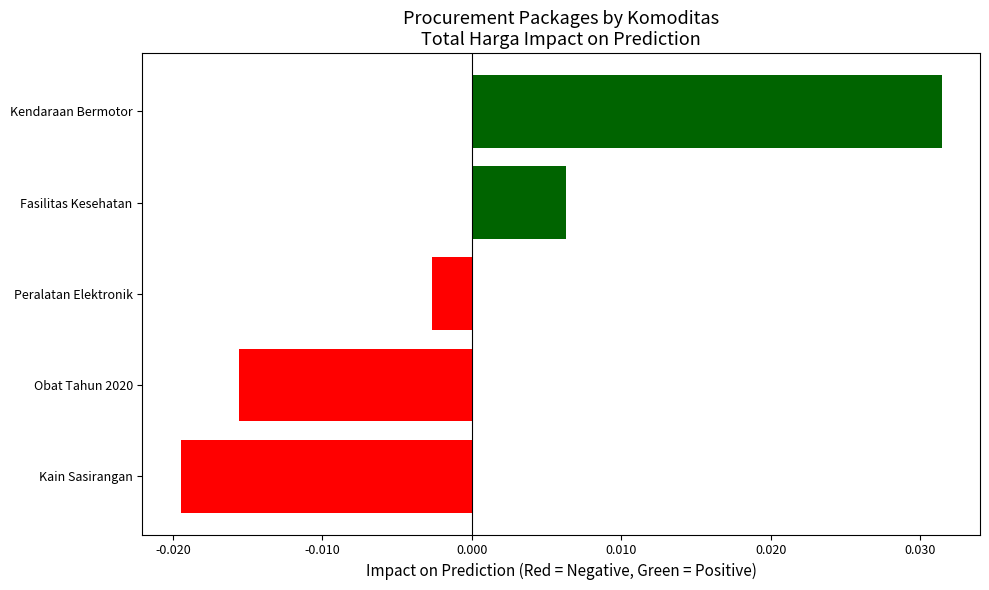

List the labels in order of value, smallest first.

Kain Sasirangan, Obat Tahun 2020, Peralatan Elektronik, Fasilitas Kesehatan, Kendaraan Bermotor